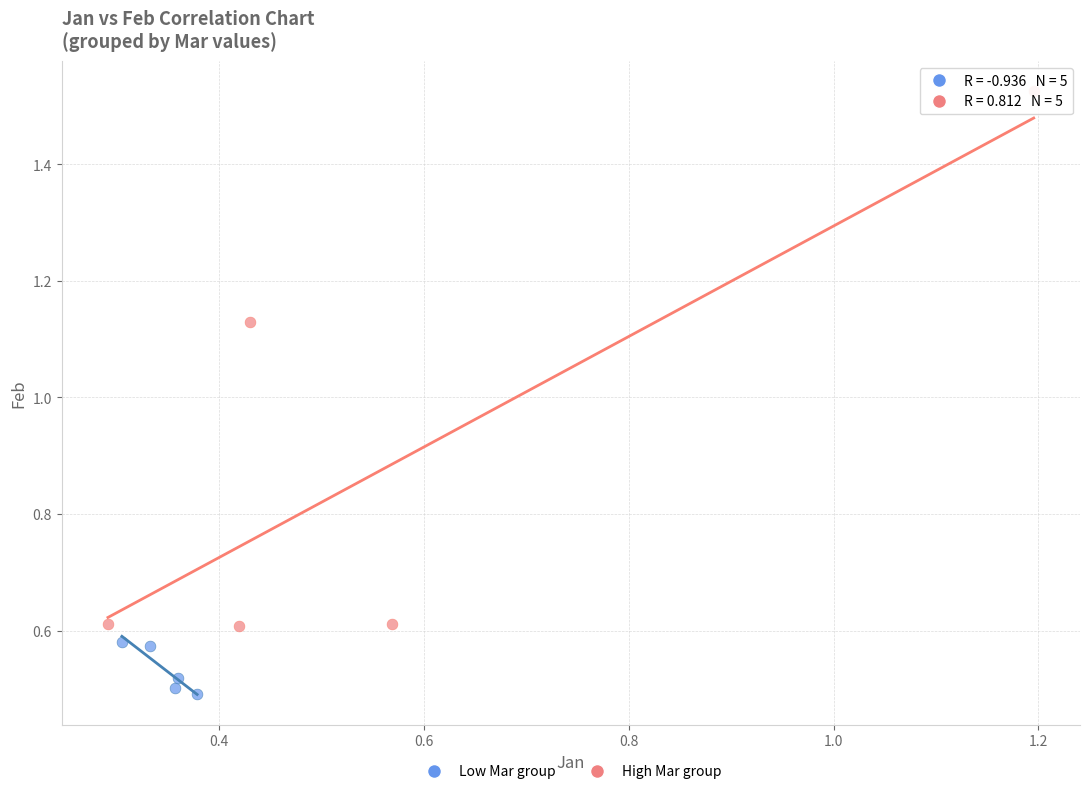

Which series reaches the minimum Y coordinate?

Low Mar group